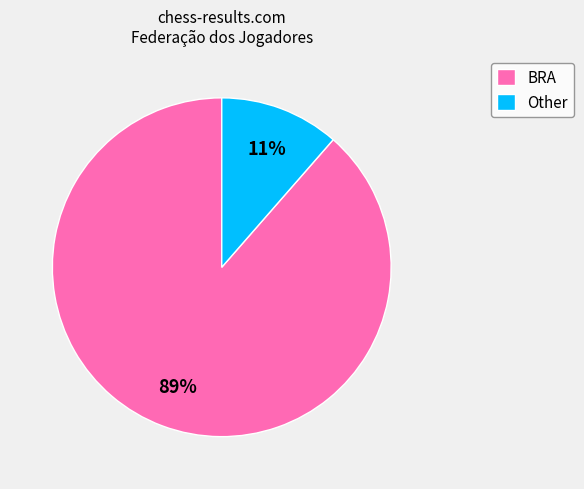

To the nearest percent, what is the combined percentage of Other and BRA?

100%